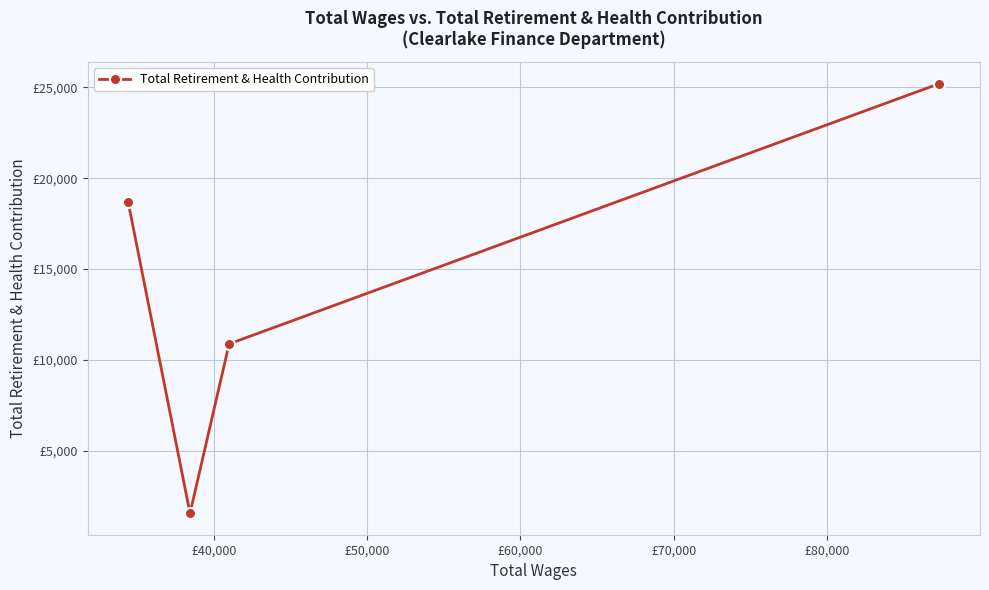

What is the average value?

14077